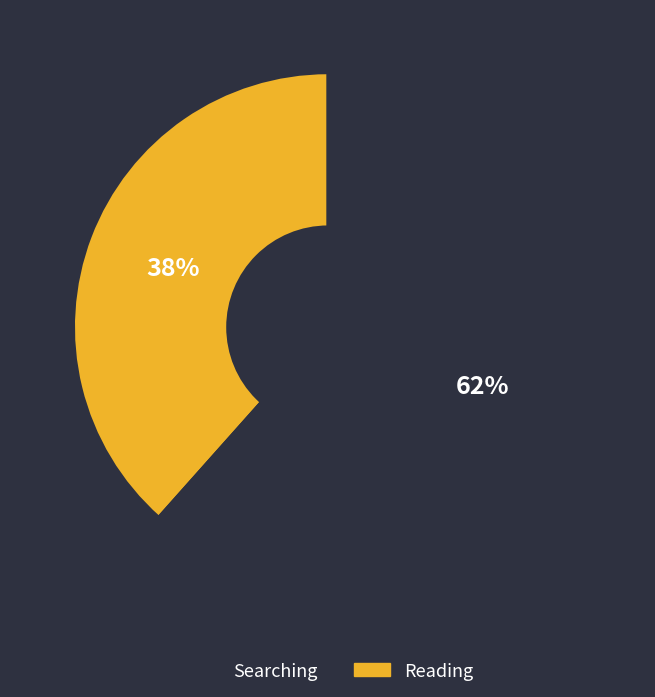

Is there a majority slice in this chart?

Yes